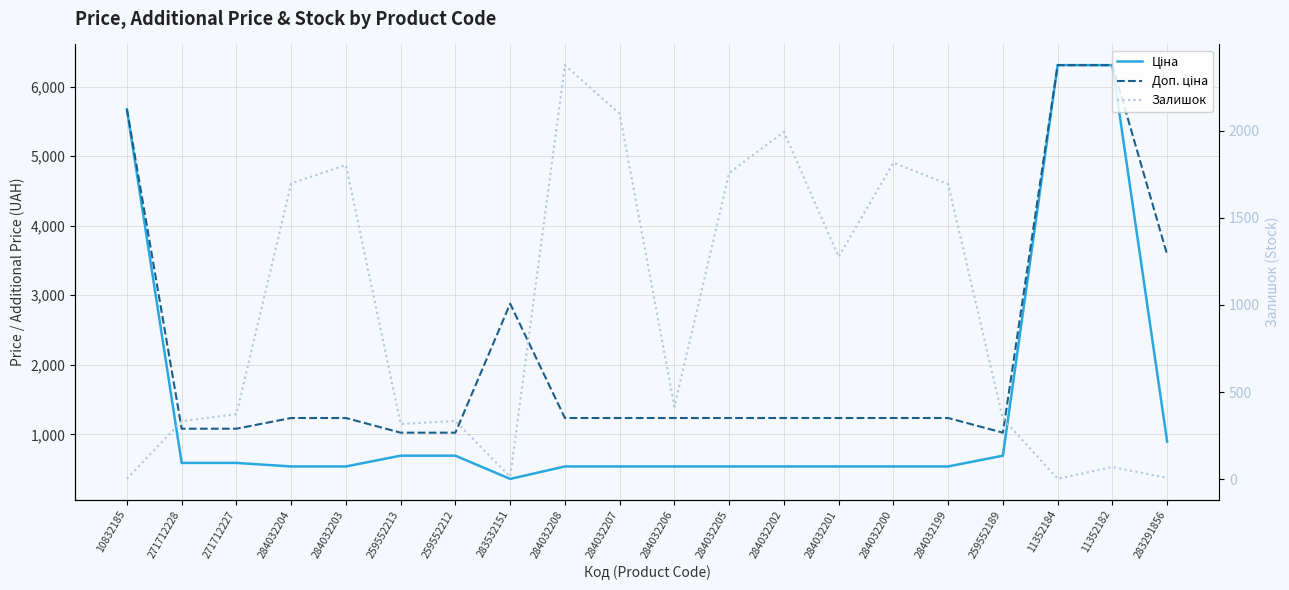

Is this an area chart (filled region under the line)?

No